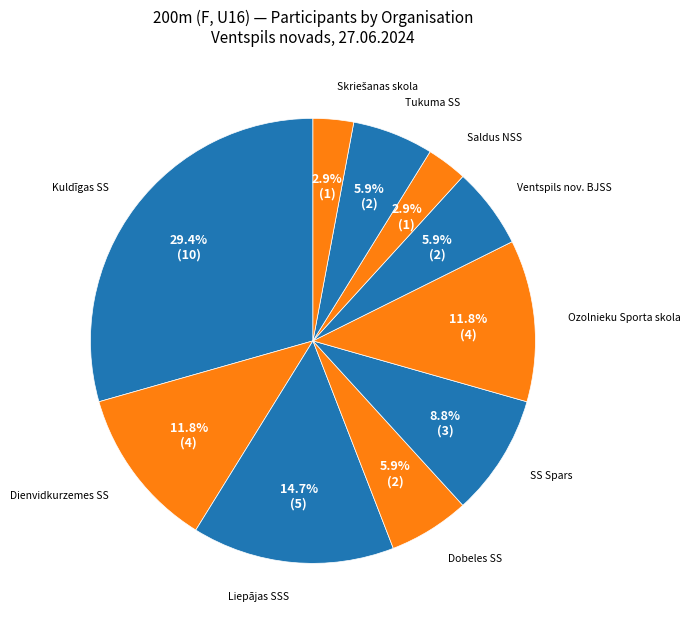

Count the number of slices in the pie.

10